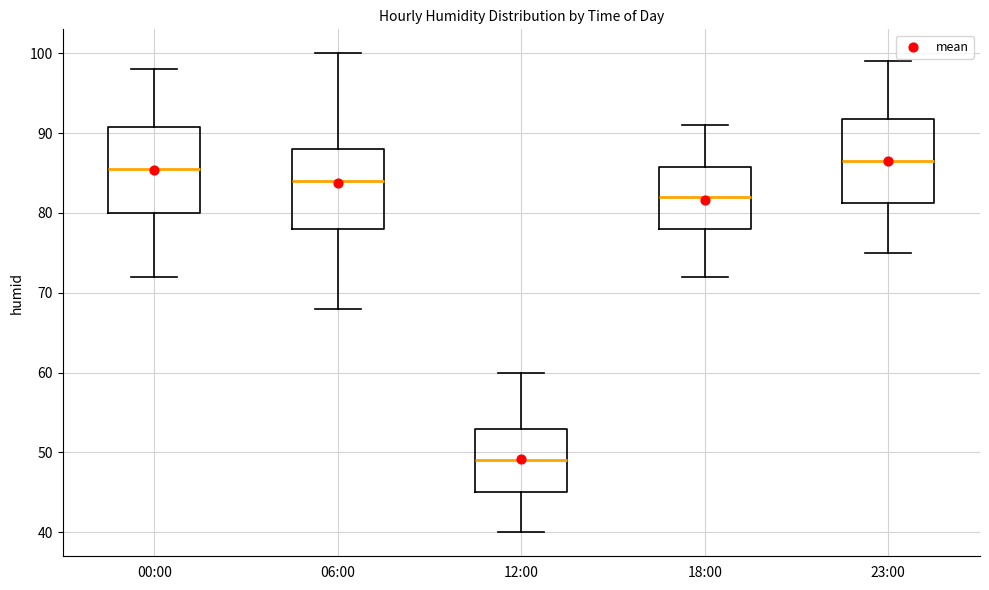

Where does the median line of the box for 23:00 sit on the y-axis? The values are not printed on the chart, so give them approximately, as read against the axis.

87